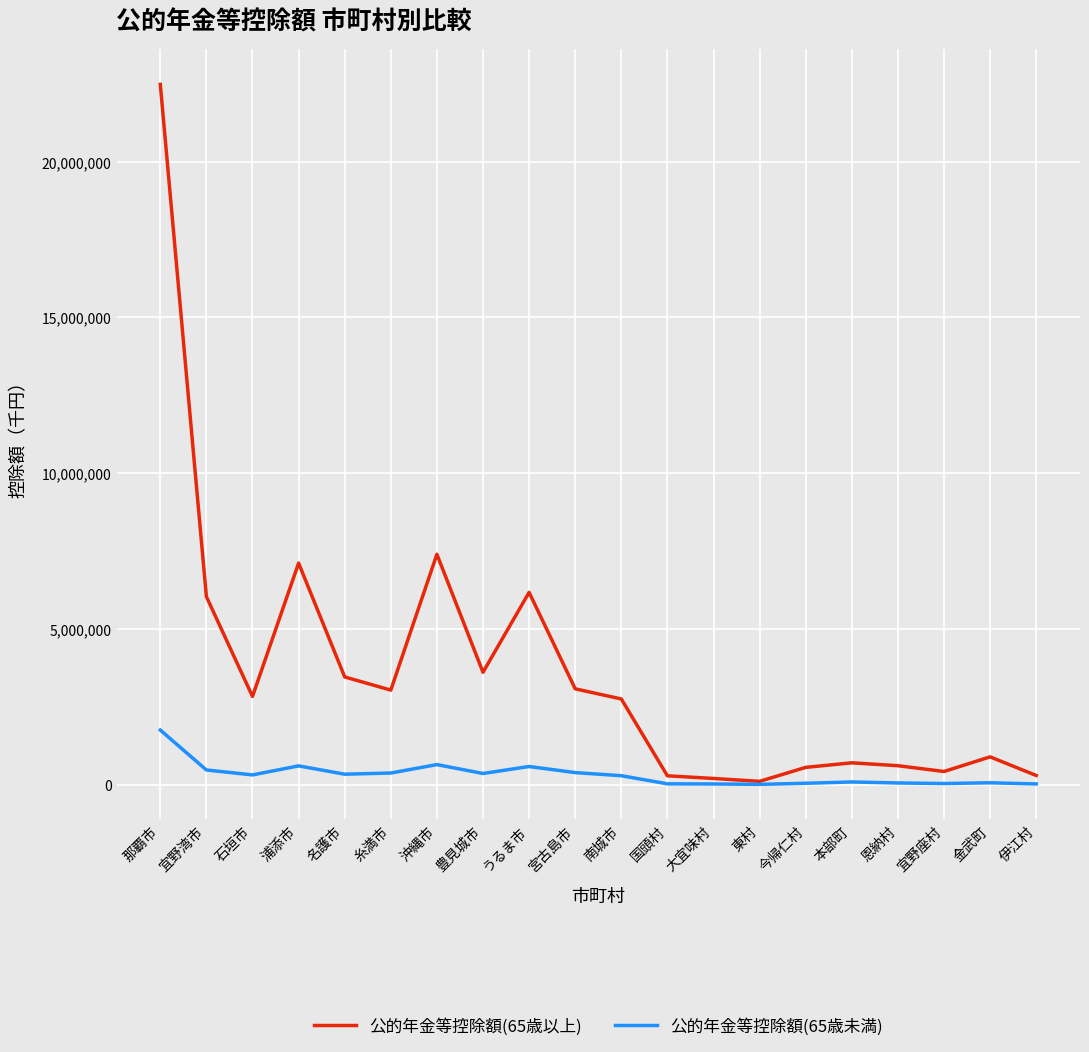

Rank the series by their maximum value, from lowest to highest.

公的年金等控除額(65歳未満), 公的年金等控除額(65歳以上)